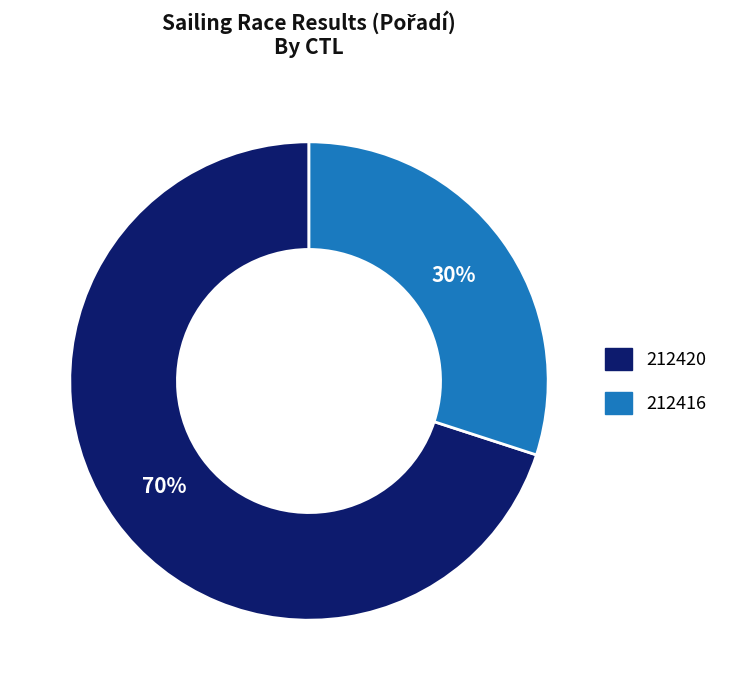

Is 212420 the majority of the pie?

Yes